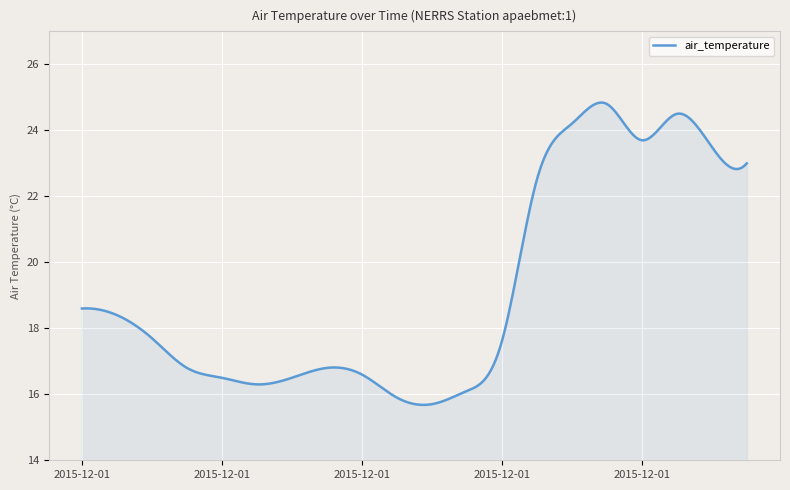

What is the maximum value shown in the chart?

24.8